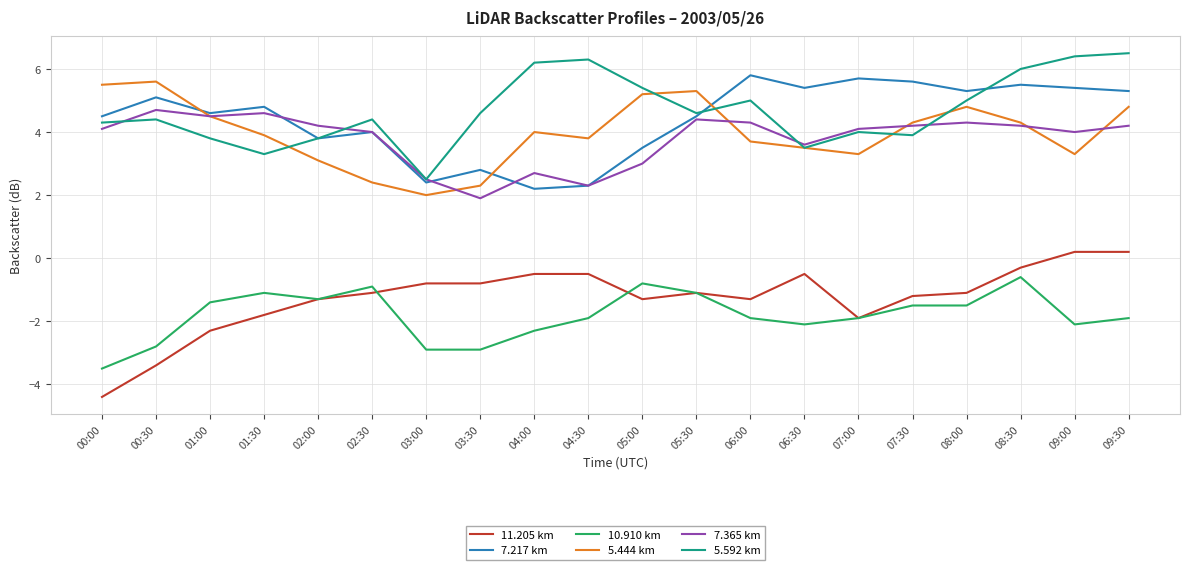

How many lines are shown in the chart?

6